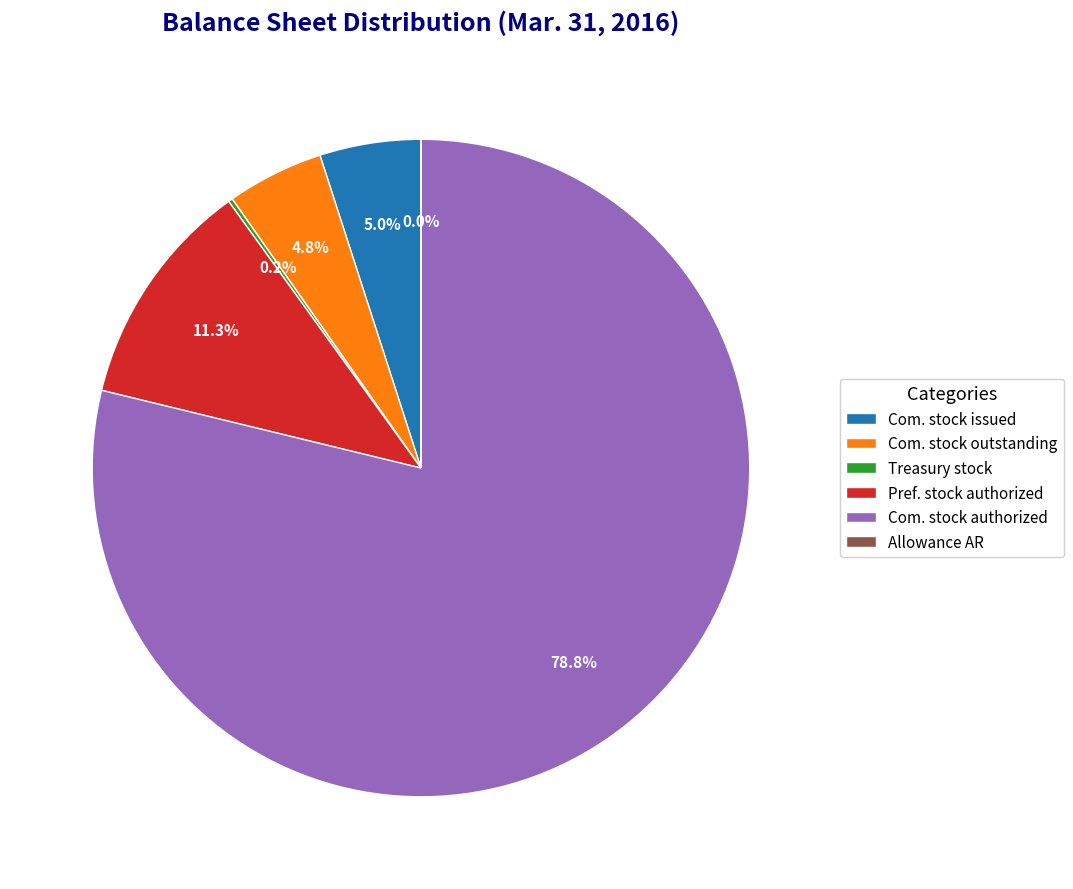

Between Pref. stock authorized and Com. stock authorized, which is larger?

Com. stock authorized